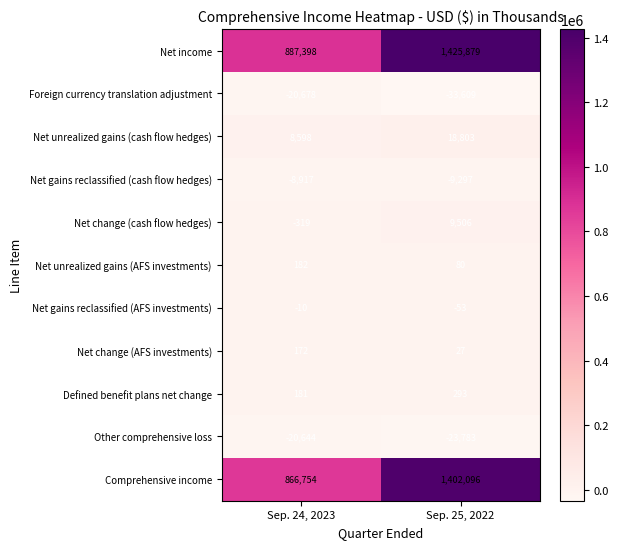

At which category does the chart reach its minimum across all series?

Sep. 25, 2022